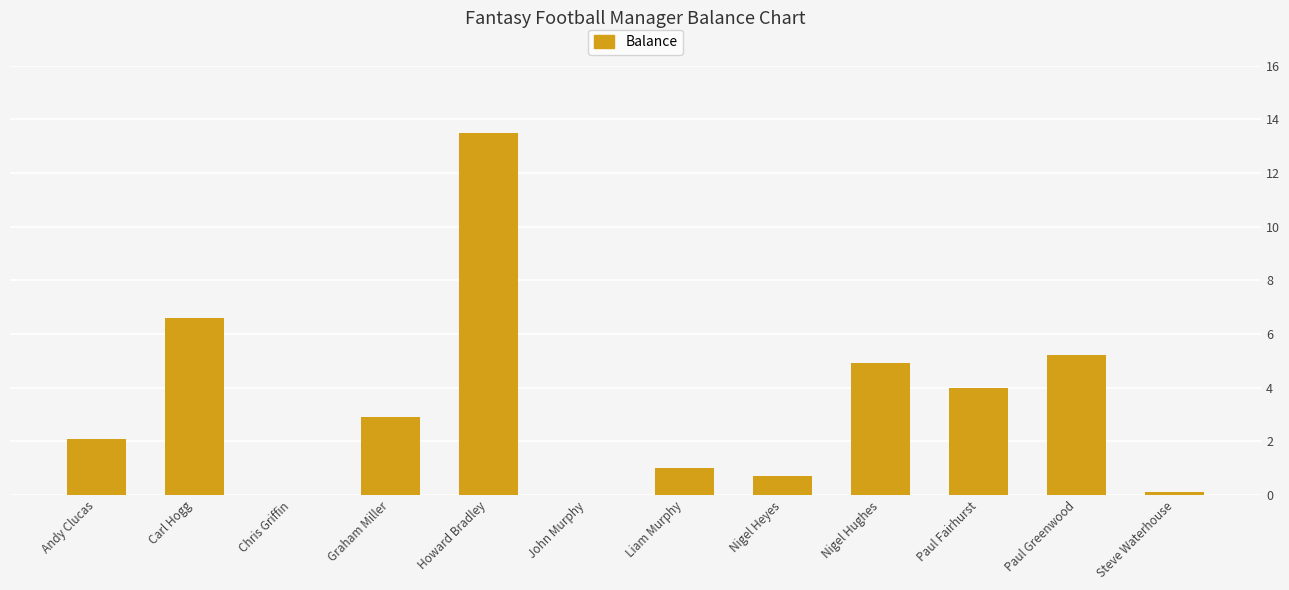

Reading left to right, extract all data points from this chart.

2.1	6.6	0.0	2.9	13.5	0.0	1.0	0.7	4.9	4.0	5.2	0.1